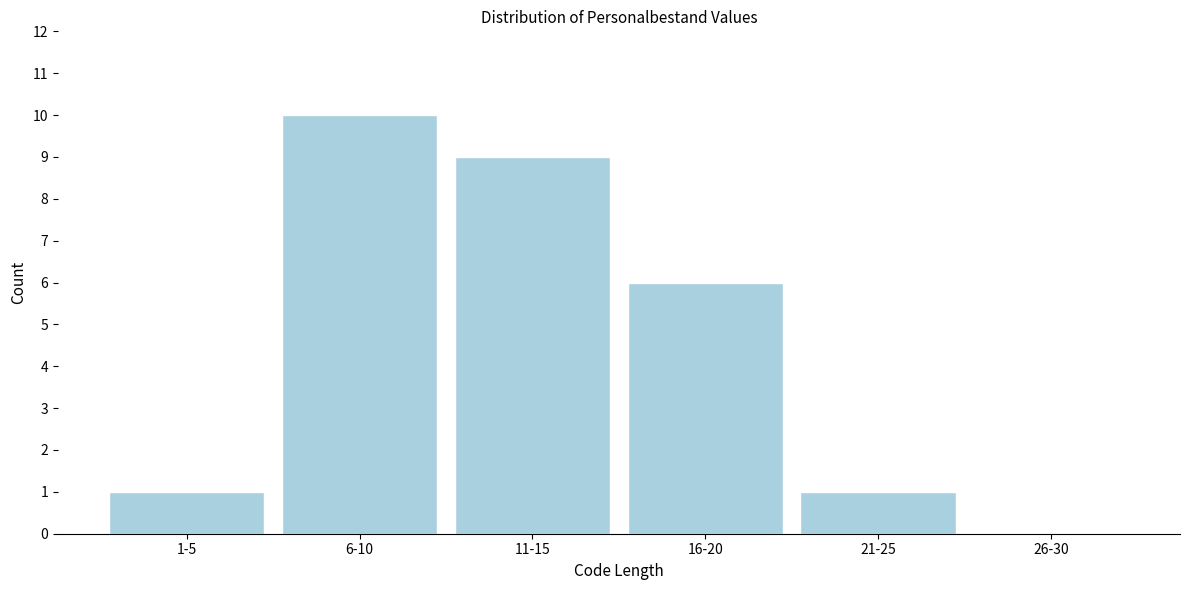

Reading left to right, extract all data points from this chart.

1-5=1	6-10=10	11-15=9	16-20=6	21-25=1	26-30=0